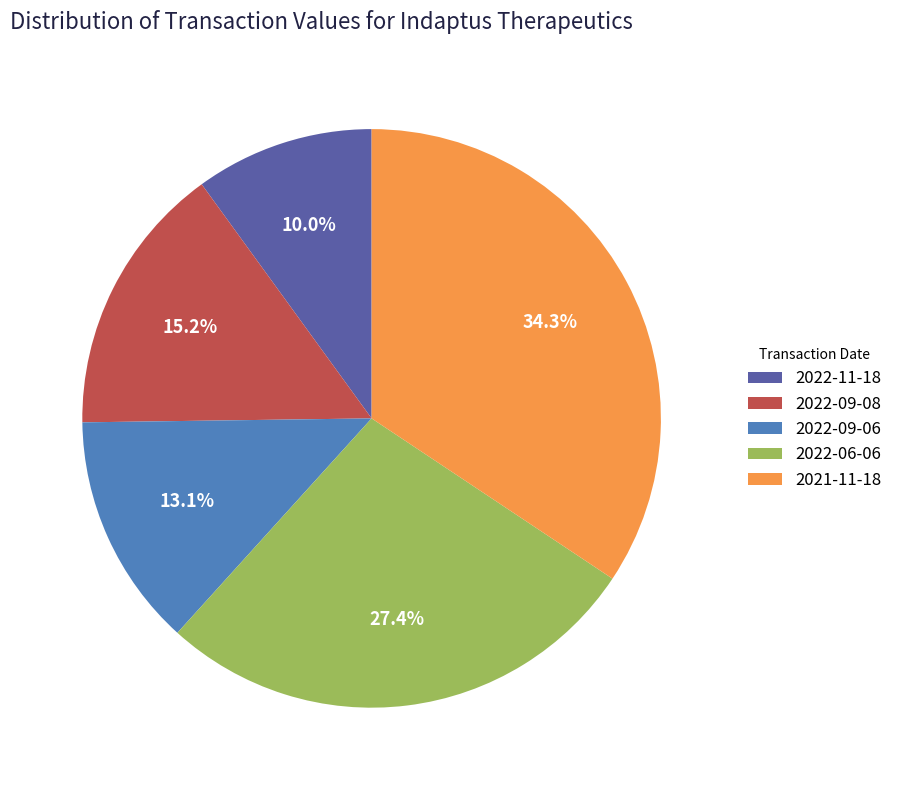

Between 2021-11-18 and 2022-06-06, which is larger?

2021-11-18